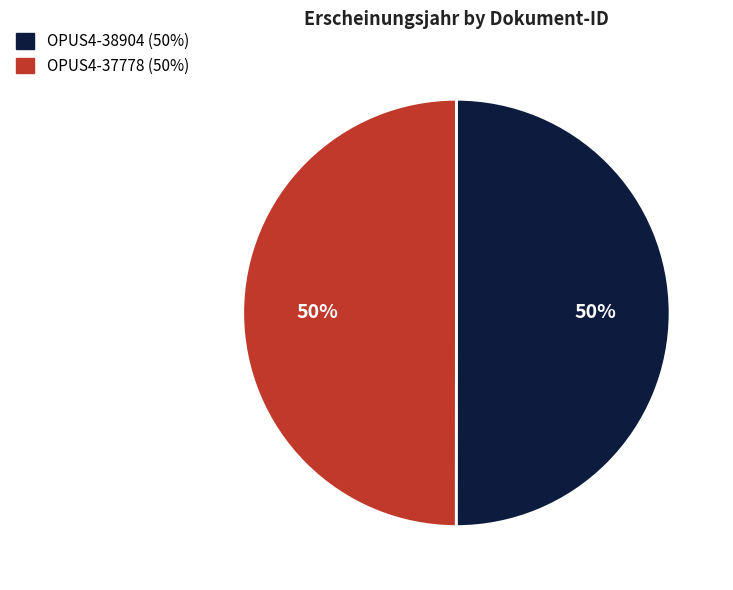

To the nearest percent, what is the average slice percentage?

50%